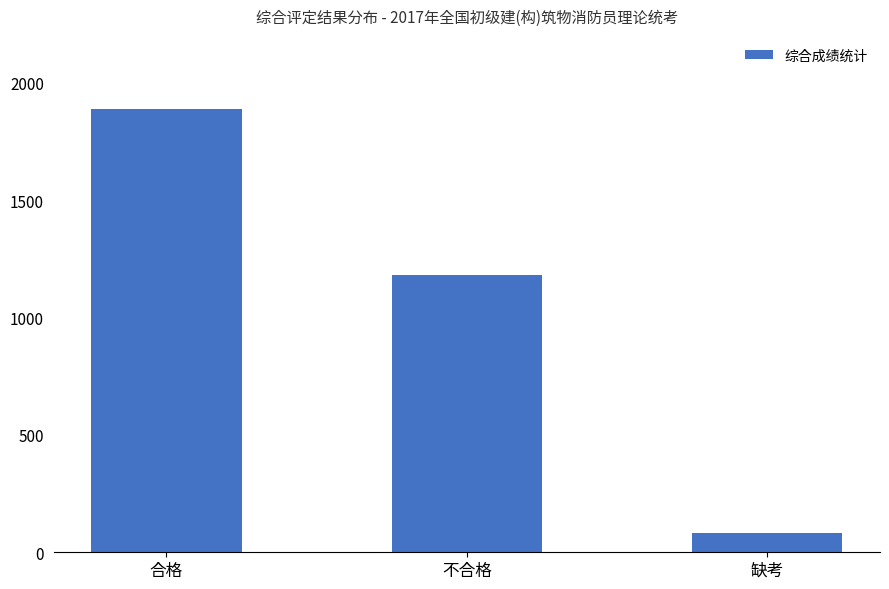

Reading left to right, extract all data points from this chart.

1890	1180	82